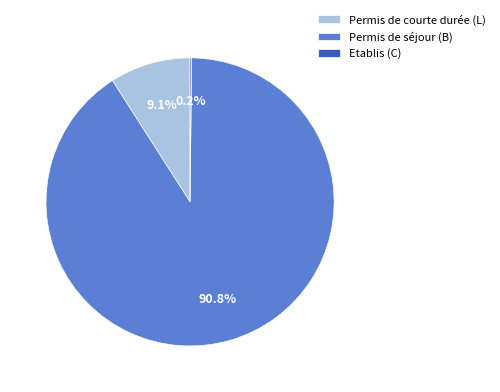

To the nearest percent, what is the difference between the largest and smallest slice percentages?

91%